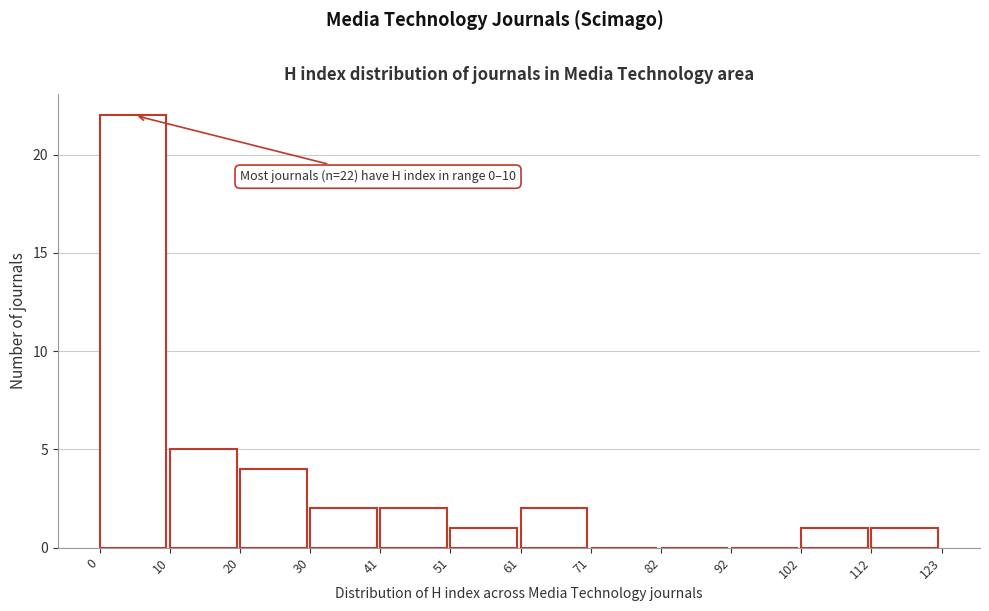

Which range on the x-axis has the tallest bar?

0 to 10